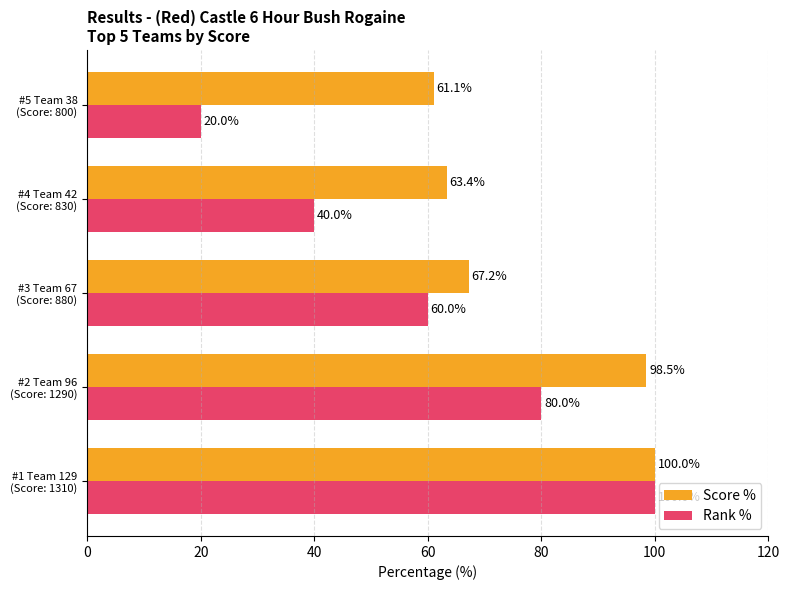

Which series has the largest range (max minus min)?

Rank %